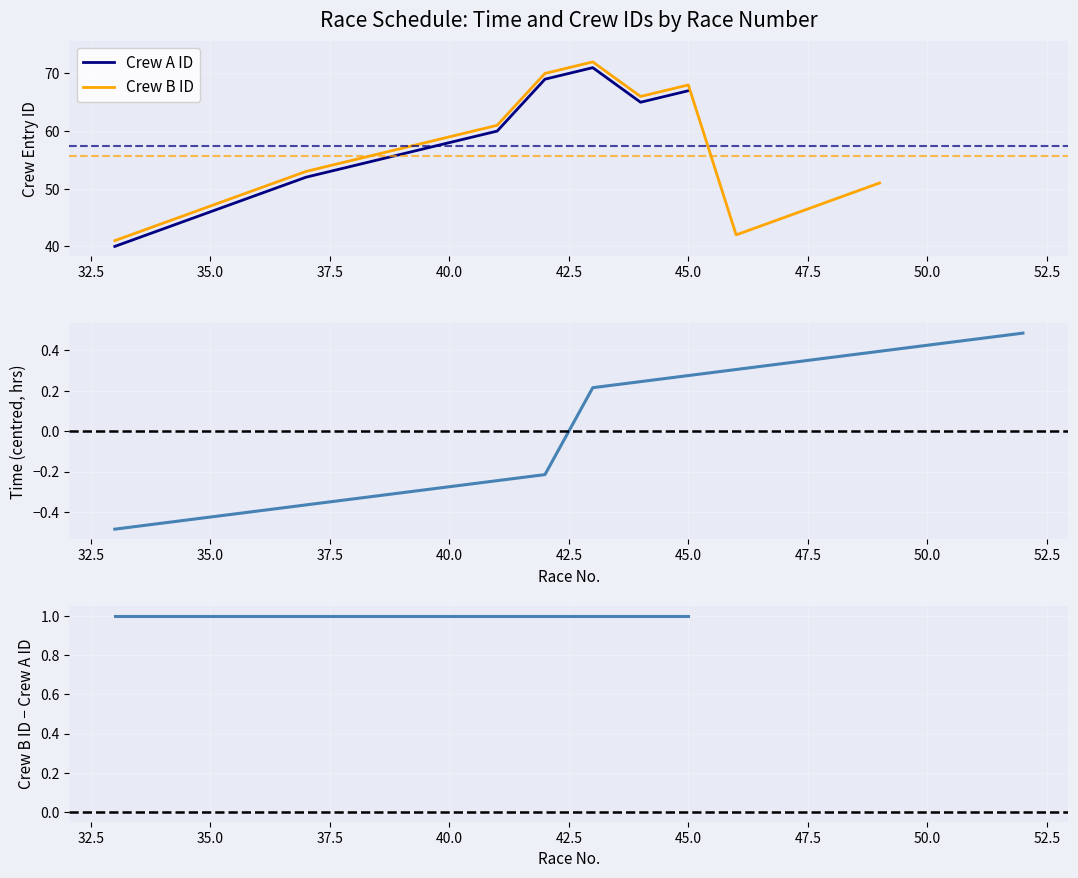

How many lines are shown in the chart?

4